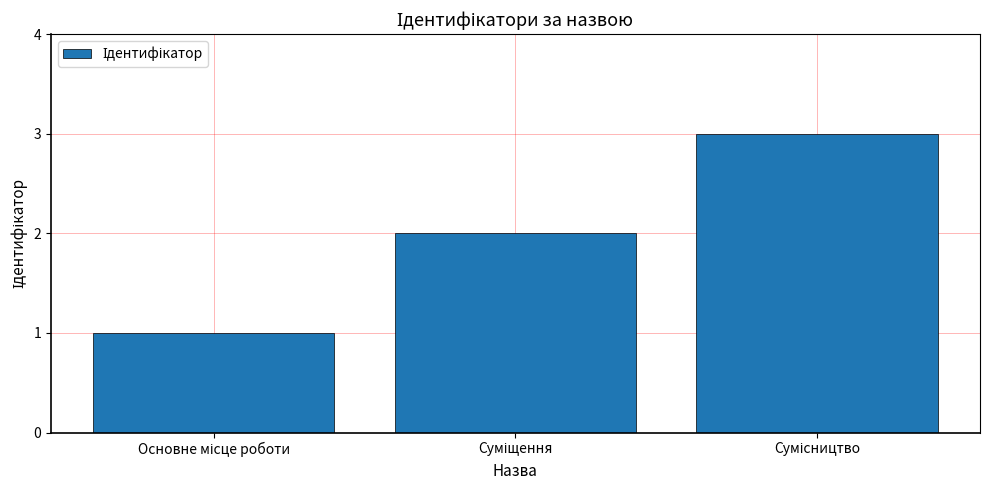

What is the greatest value displayed?

3